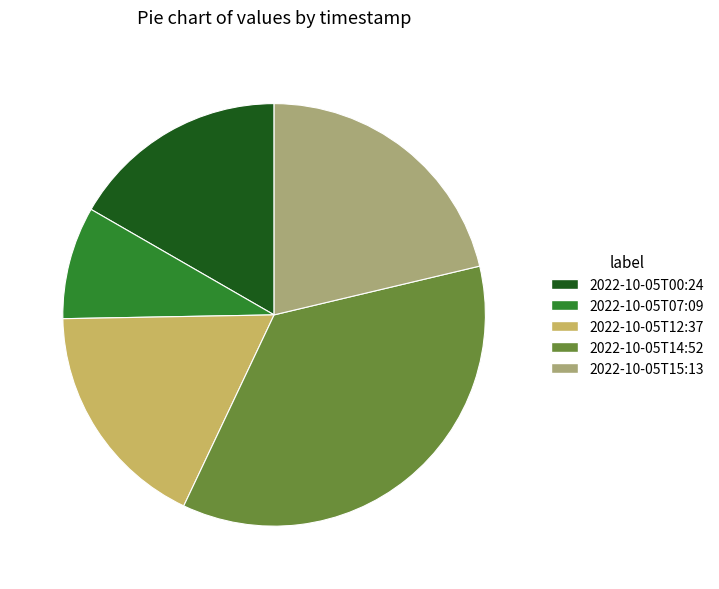

Which slice is the largest?

2022-10-05T14:52